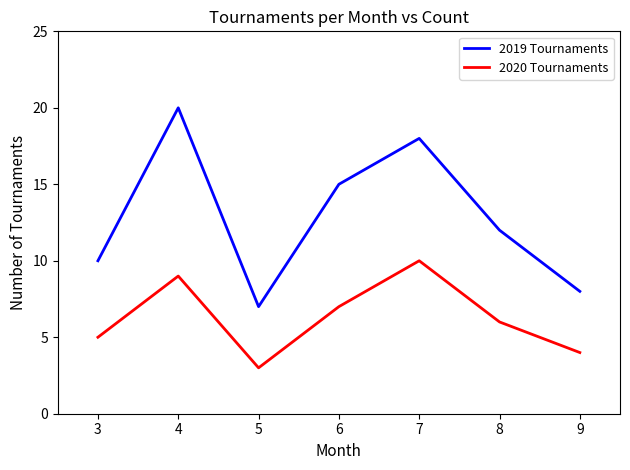

At 3, list the series in order from largest to smallest.

2019 Tournaments, 2020 Tournaments